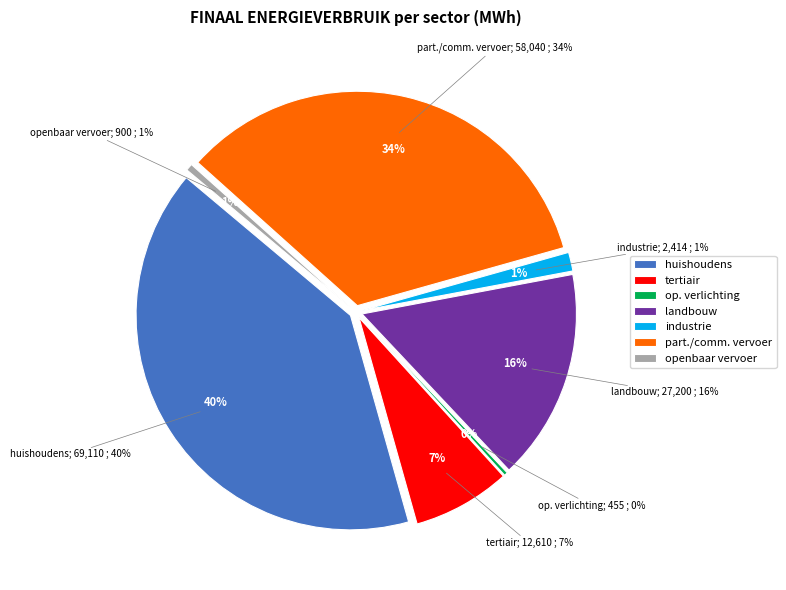

Is there a majority slice in this chart?

No